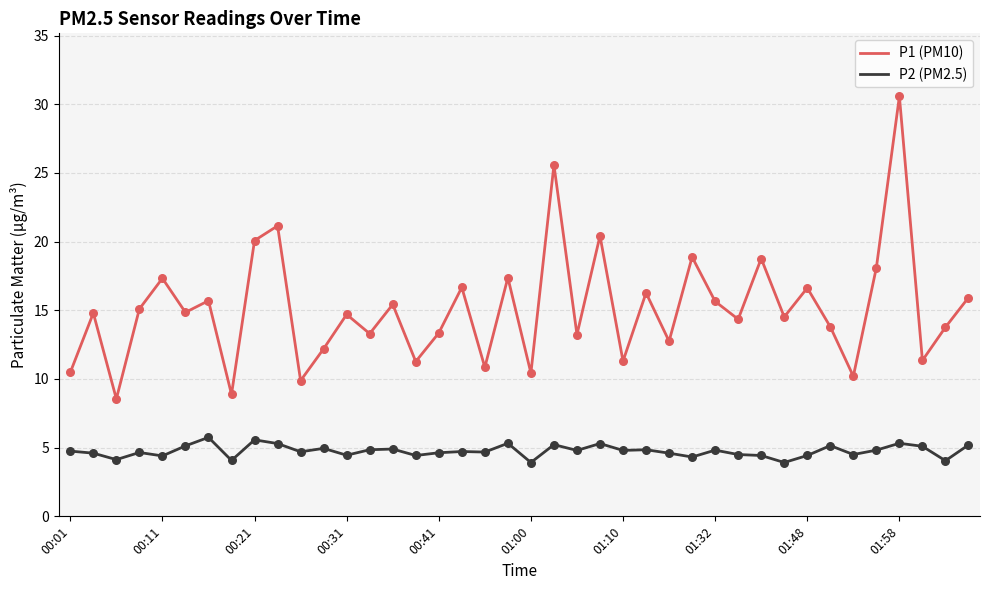

True or false: P1 (PM10) and P2 (PM2.5) intersect in this chart.

False